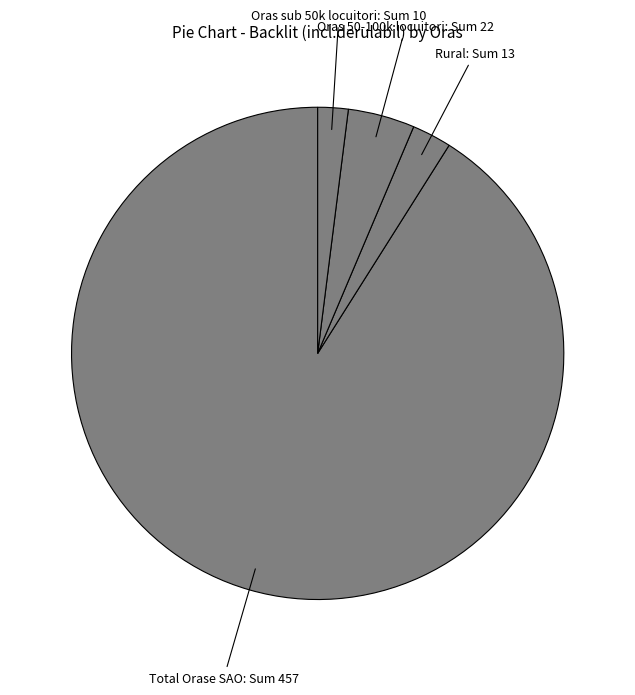

What is the largest slice in the pie chart?

Total Orase SAO